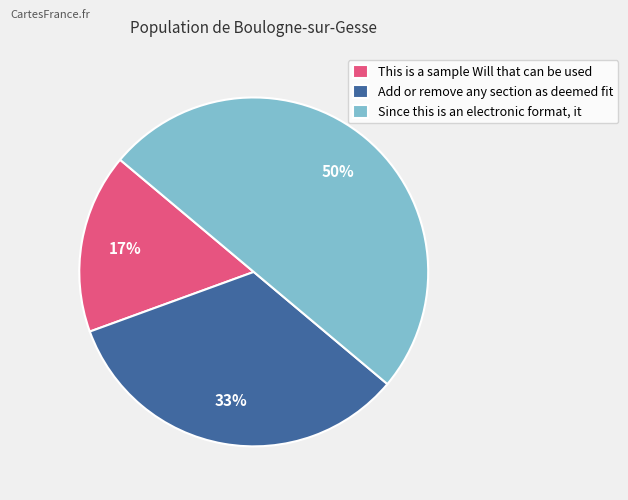

Rank the categories by value from lowest to highest.

This is a sample Will that can be used, Add or remove any section as deemed fit, Since this is an electronic format, it